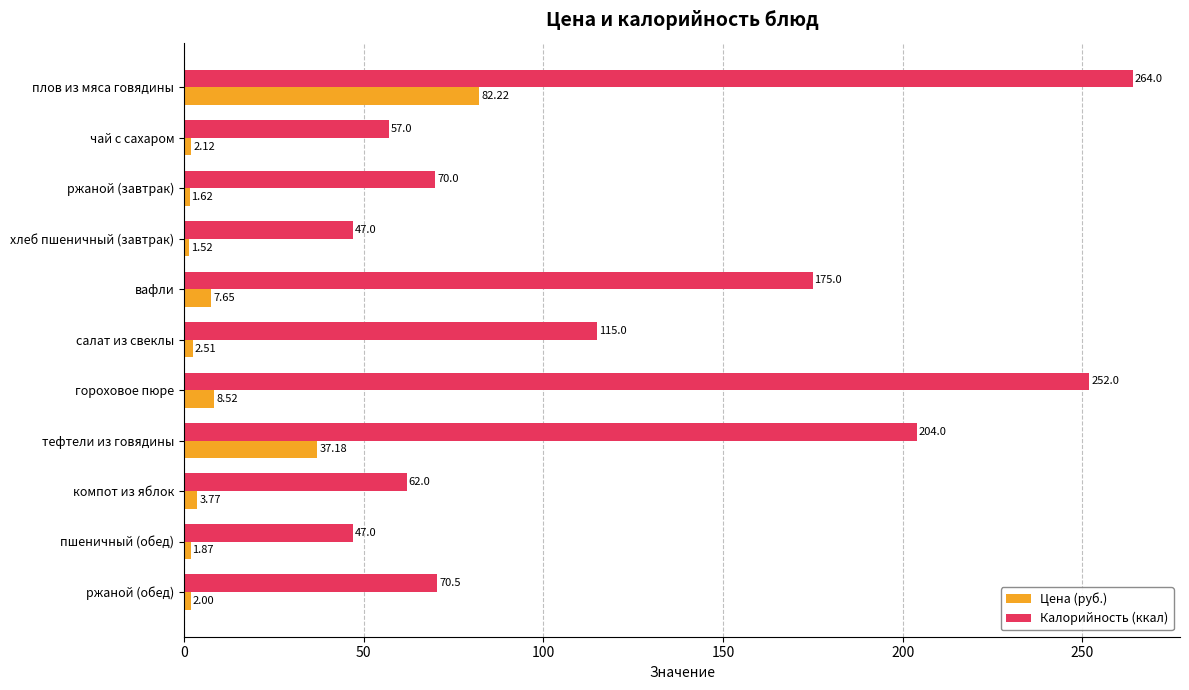

What is the difference between the maximum and minimum values in the Калорийность (ккал) series?

217.0